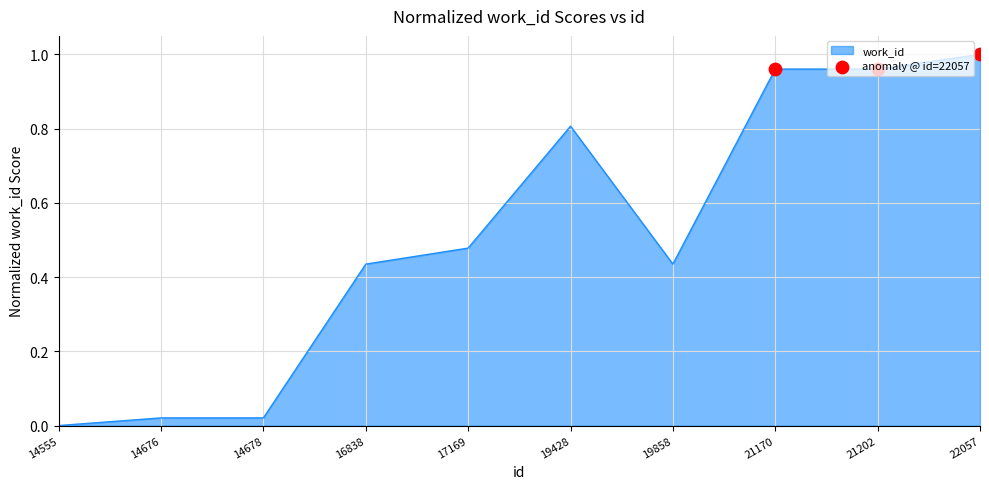

What is the change in value from 19858 to 21170?

+0.5